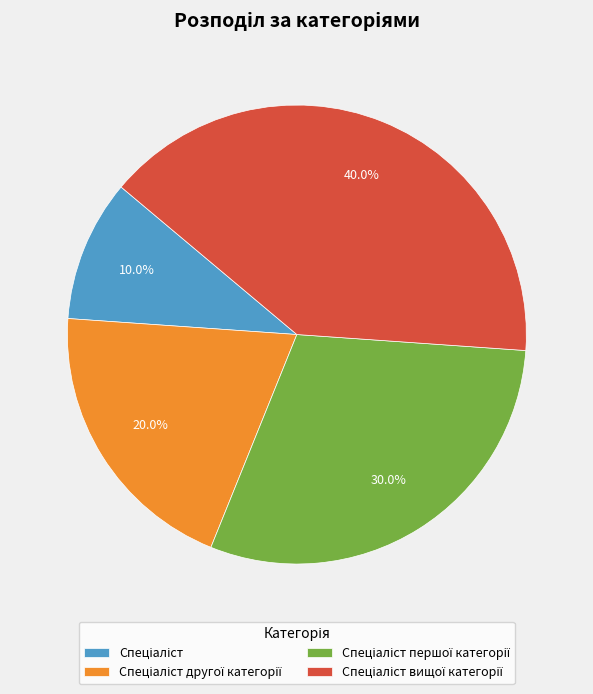

Is there a majority slice in this chart?

No